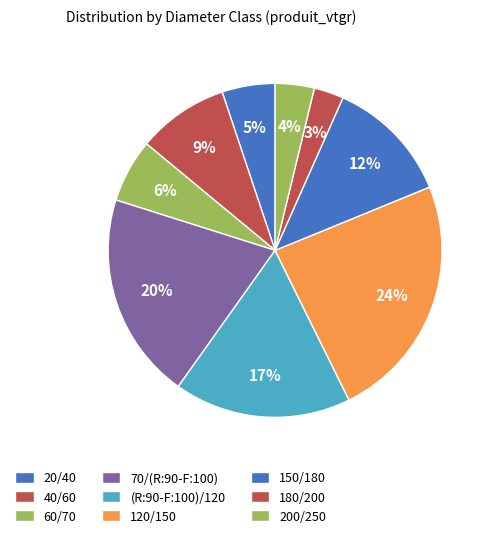

How many slices are in this pie chart?

9